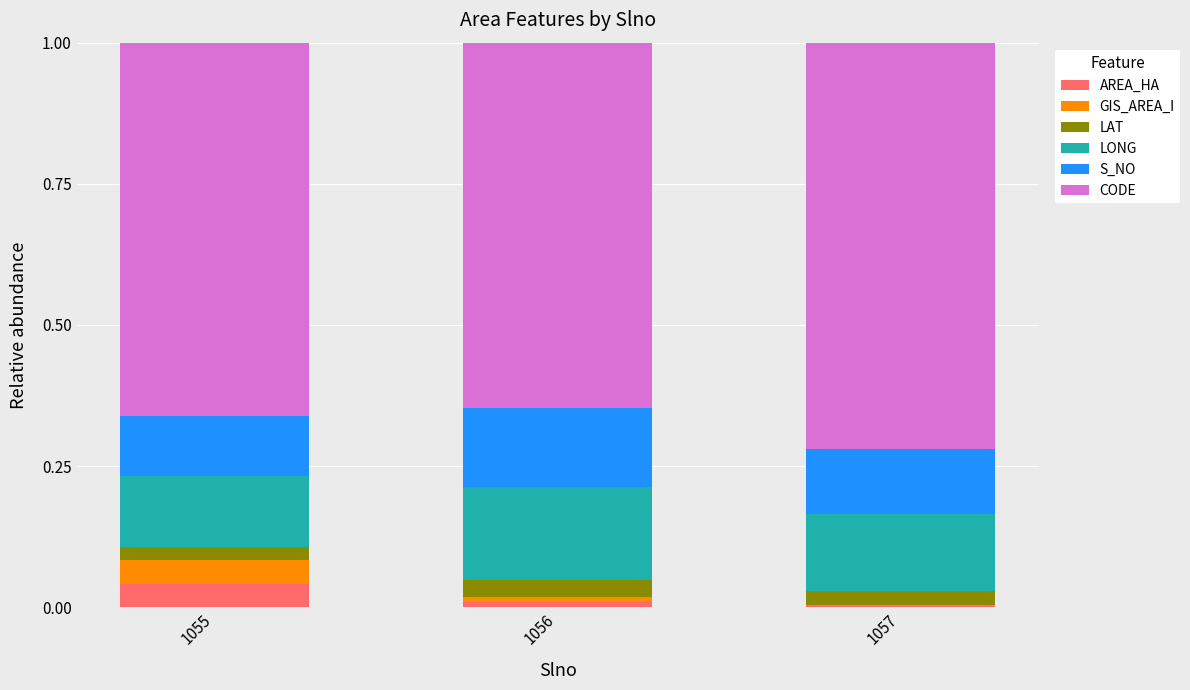

Which category has the highest value in the AREA_HA series?

1055